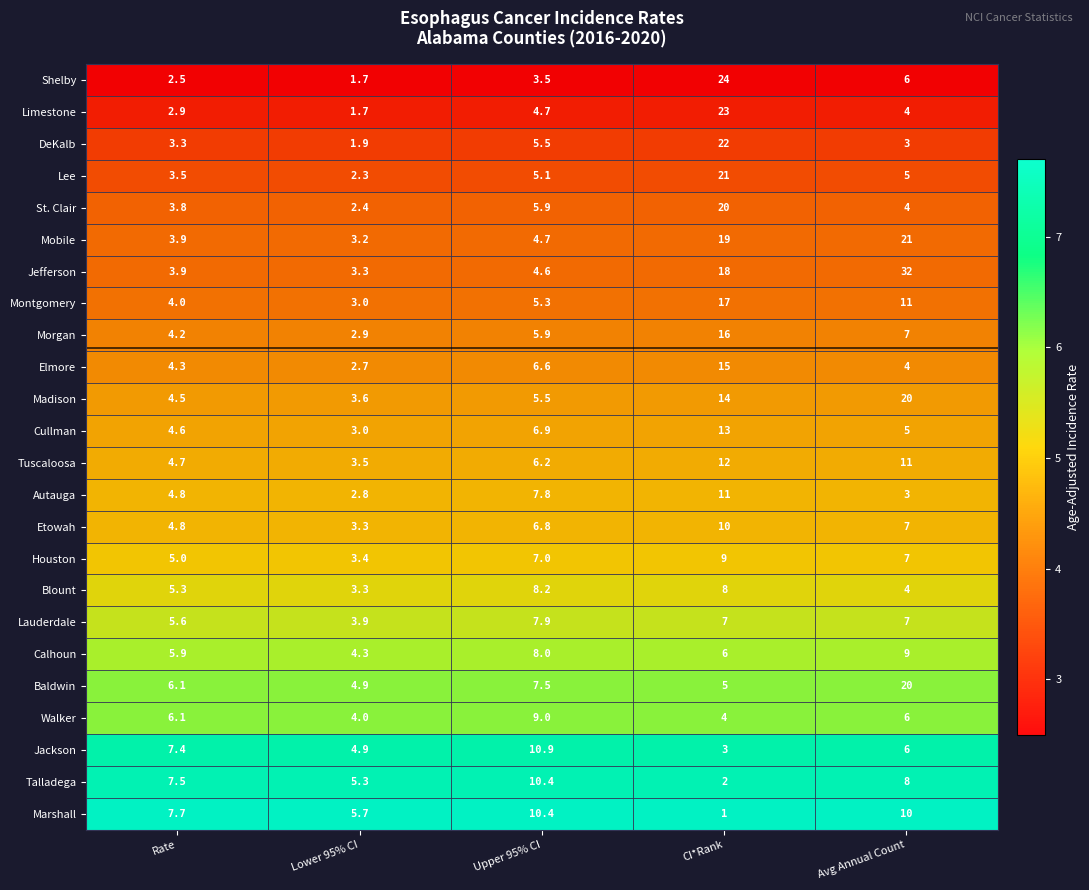

Is it true that St. Clair equals 2.1 at Rate?

False